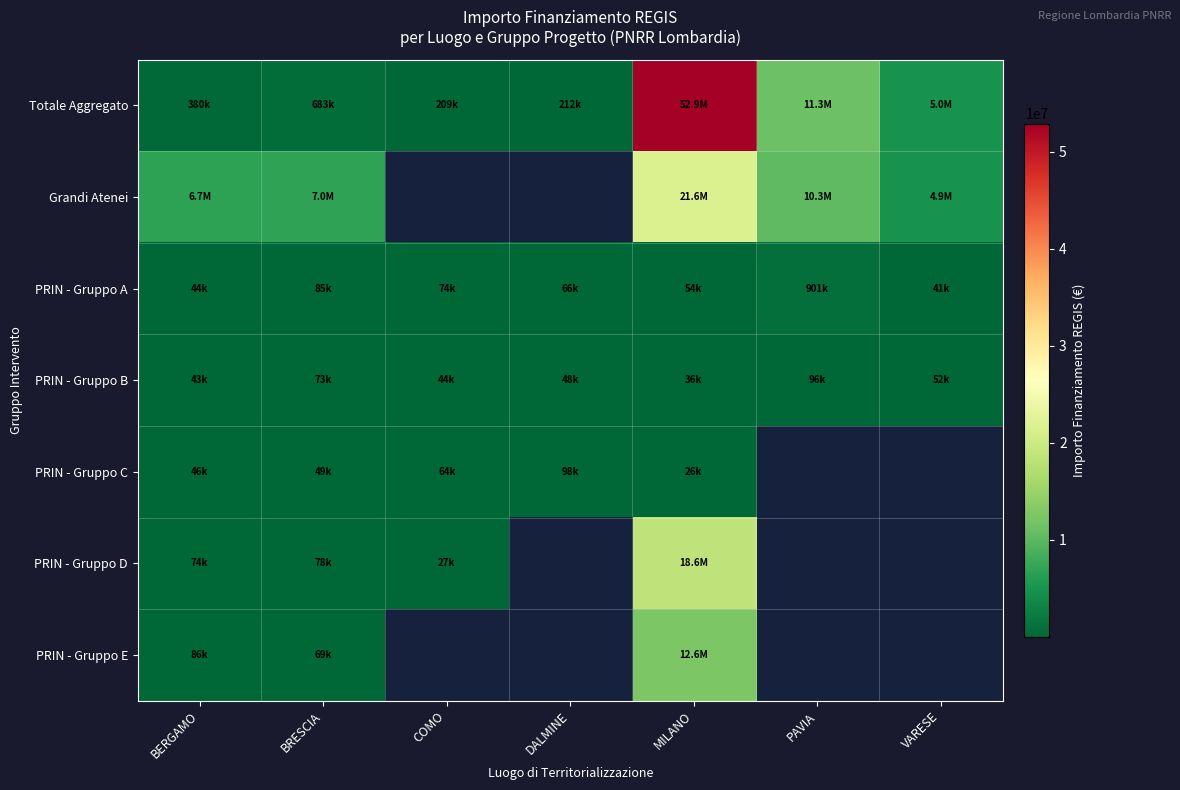

What is the smallest value displayed?

25552.0